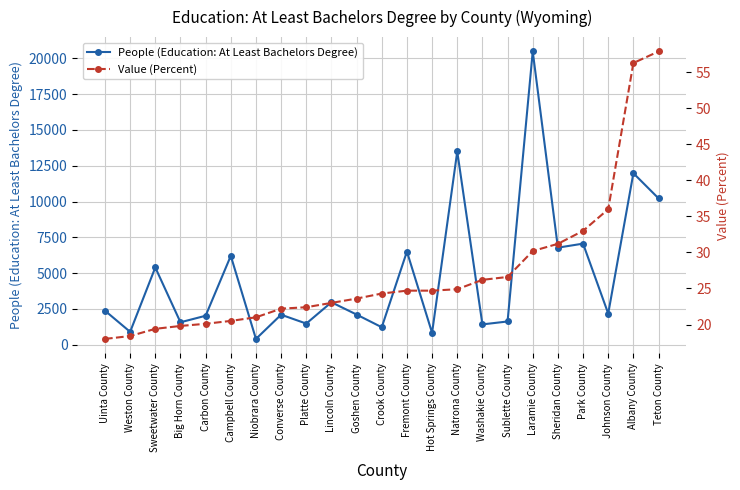

Where is the first local minimum for People (Education: At Least Bachelors Degree)?

Weston County